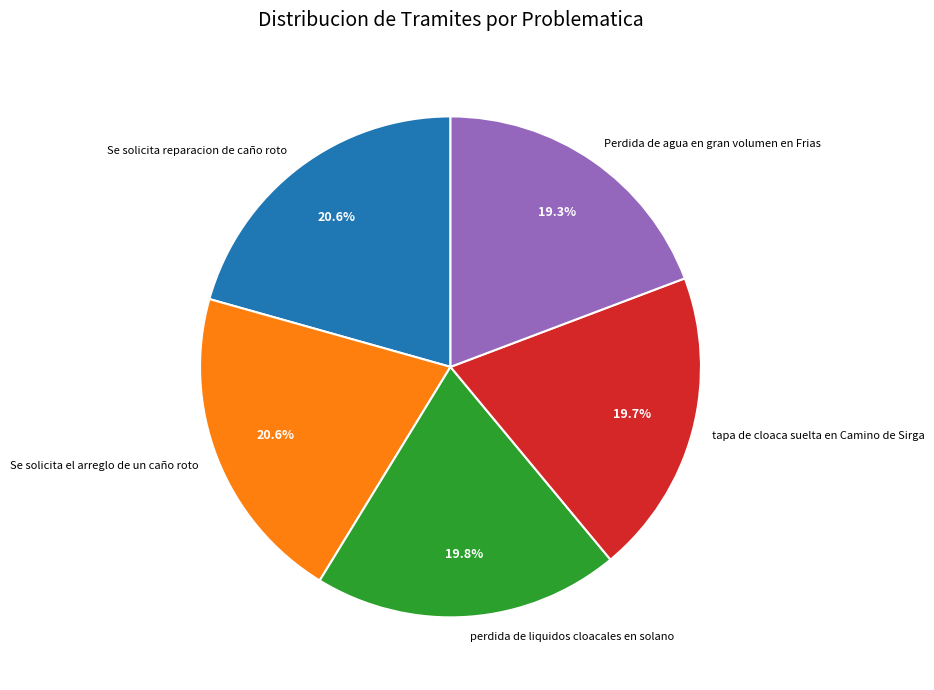

True or false: perdida de liquidos cloacales en solano accounts for 20% of the total.

True